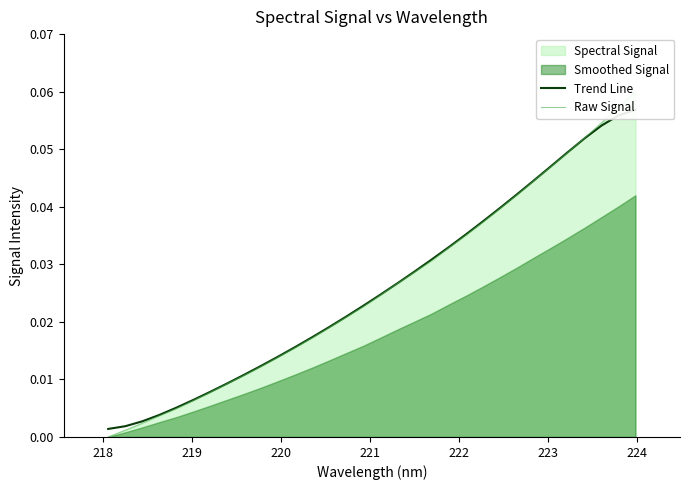

True or false: Raw Signal and Trend Line intersect in this chart.

True